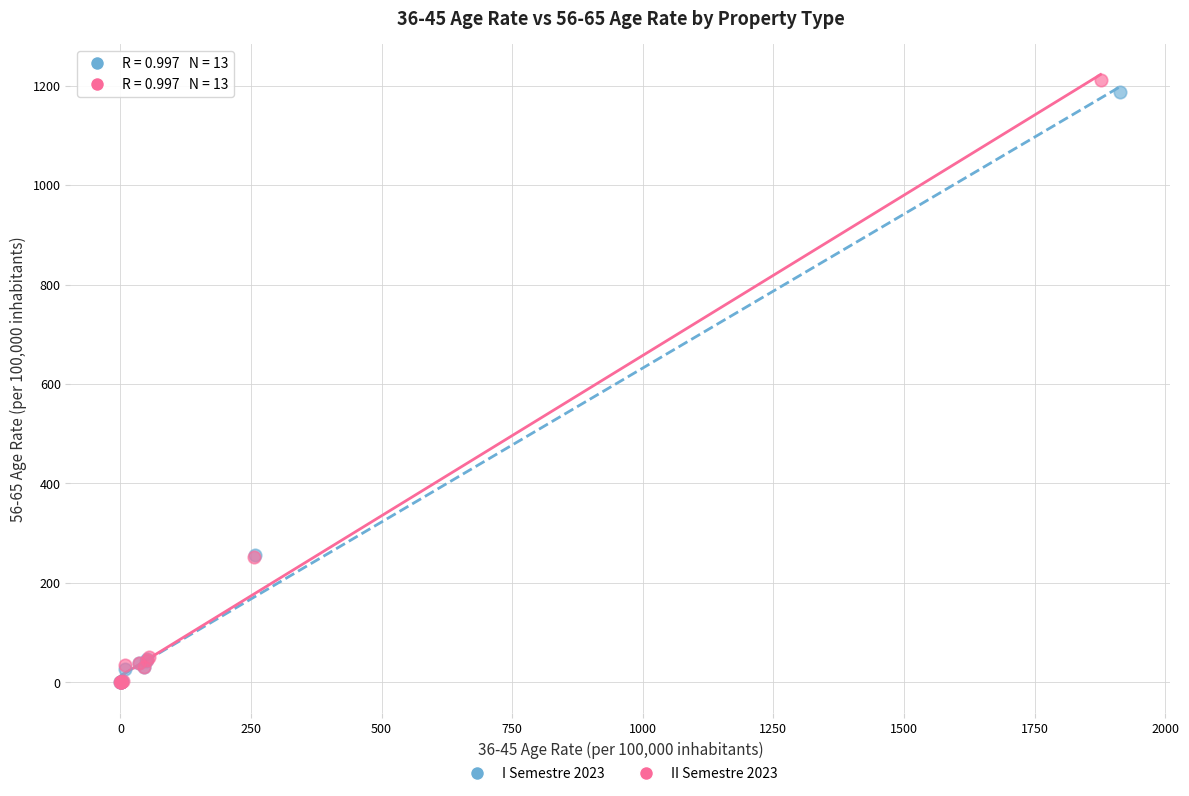

Which series has the largest Y range (max minus min)?

II Semestre 2023